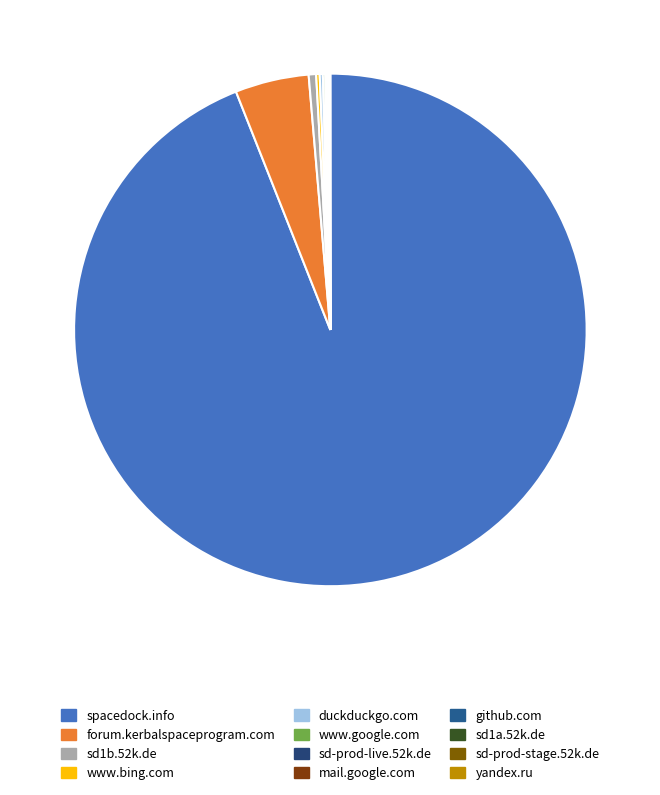

What is the total percentage of spacedock.info and www.google.com?

94.1%